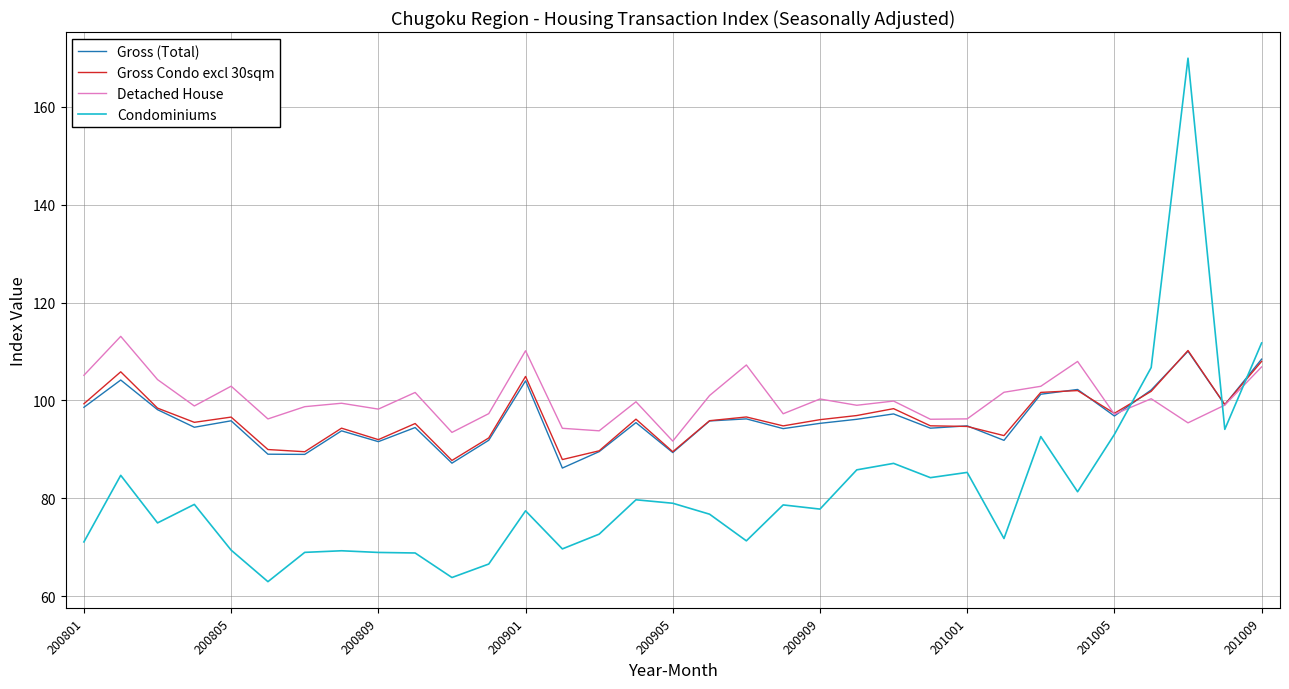

What is the minimum value for Gross Condo excl 30sqm?

87.7